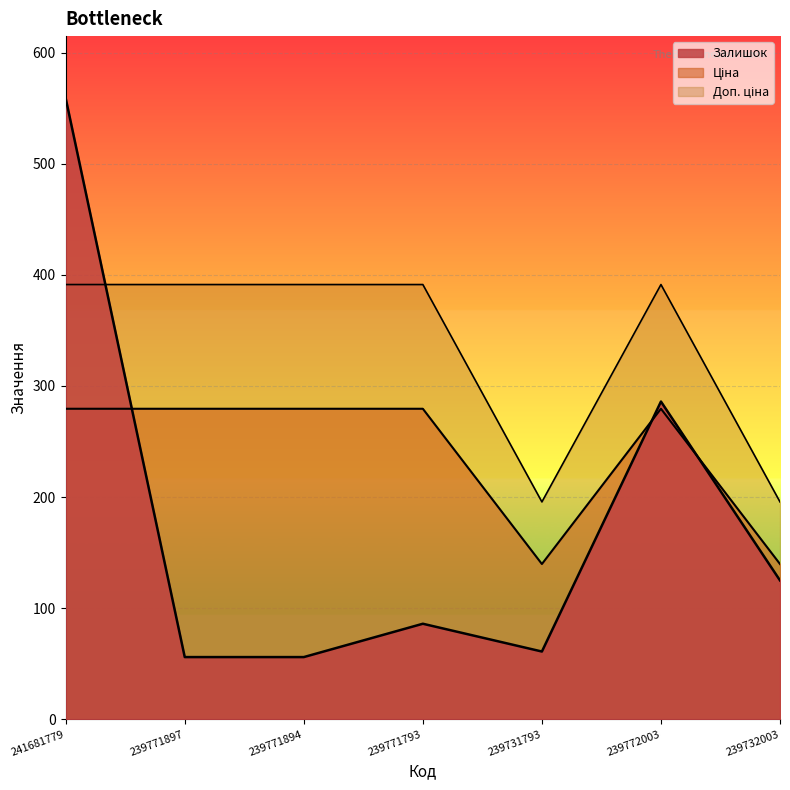

How many lines are shown in the chart?

3